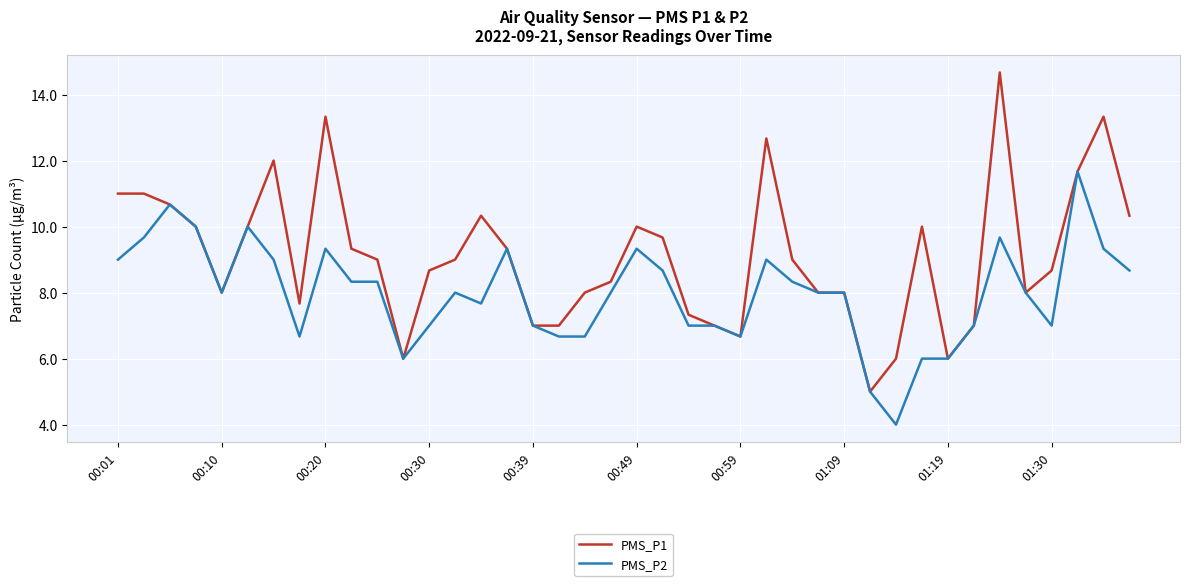

What is the difference between the maximum and minimum values in the PMS_P1 series?

9.7